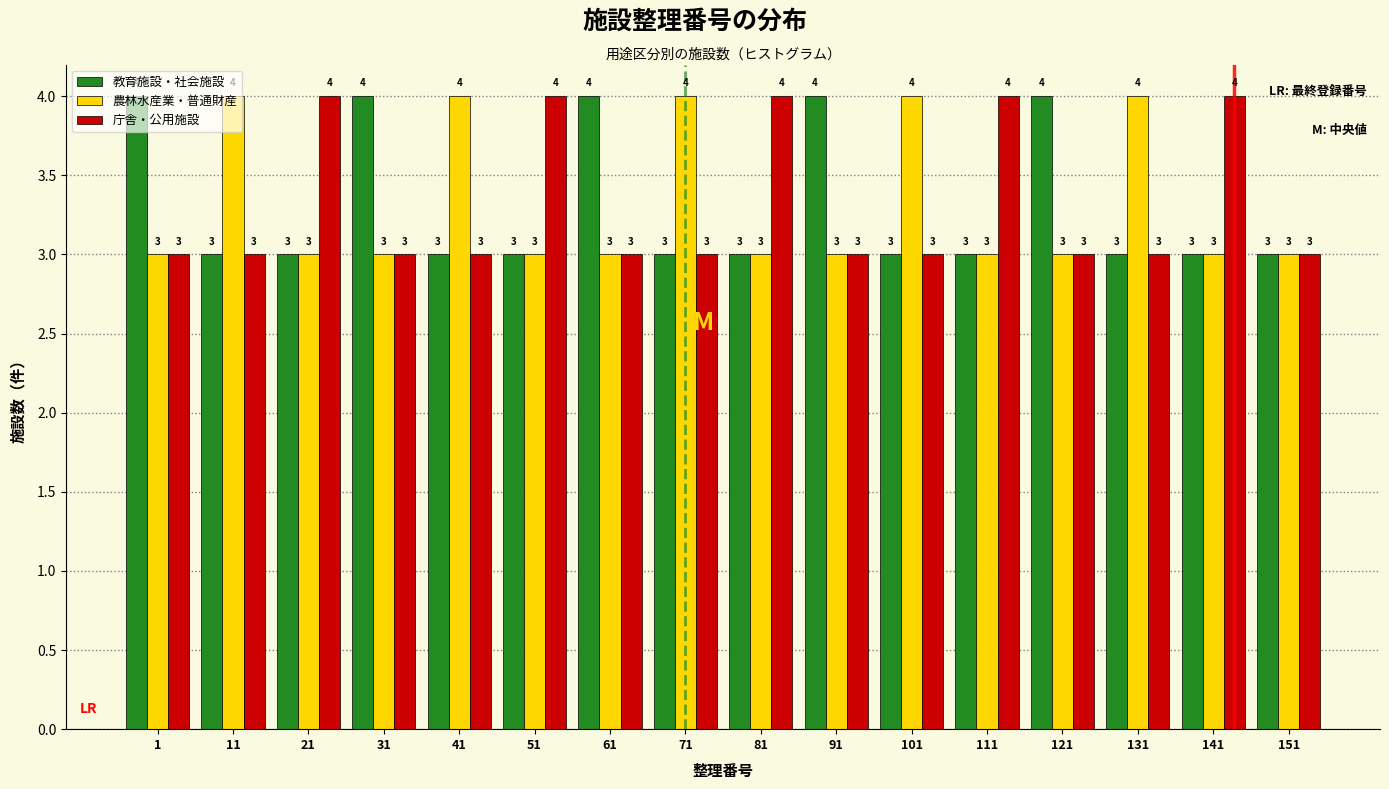

What is the approximate value of 教育施設・社会施設 at 91?

4